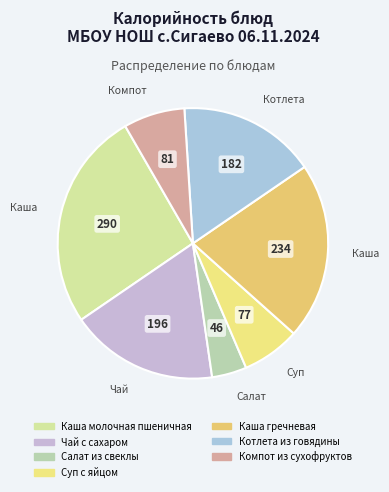

Count the number of slices in the pie.

7